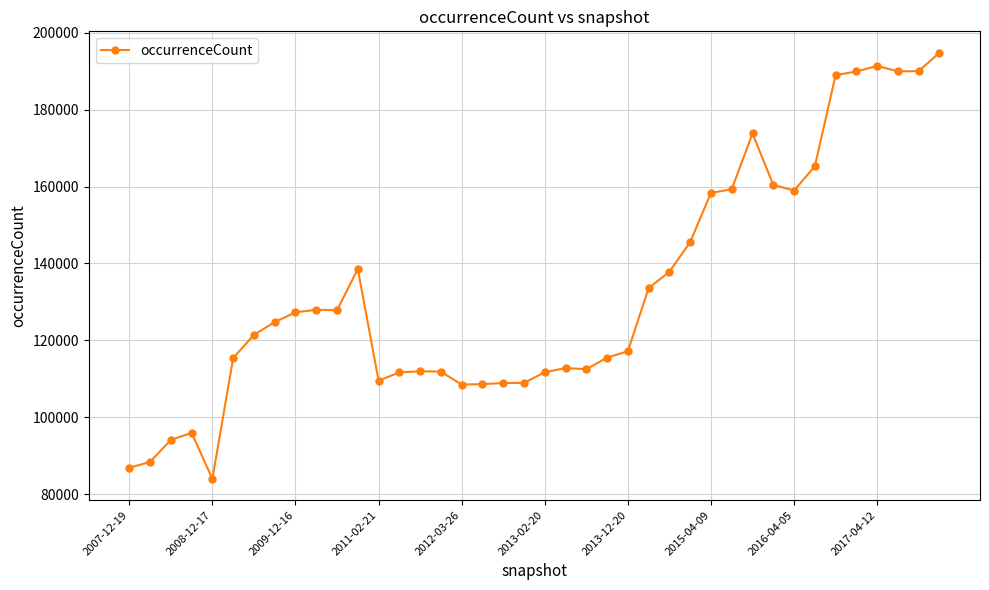

True or false: the data has more than 0 interior local peaks.

True